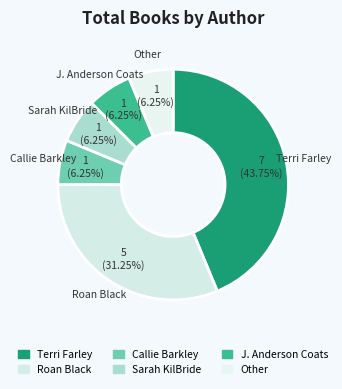

Which category has the biggest portion of the pie?

Terri Farley